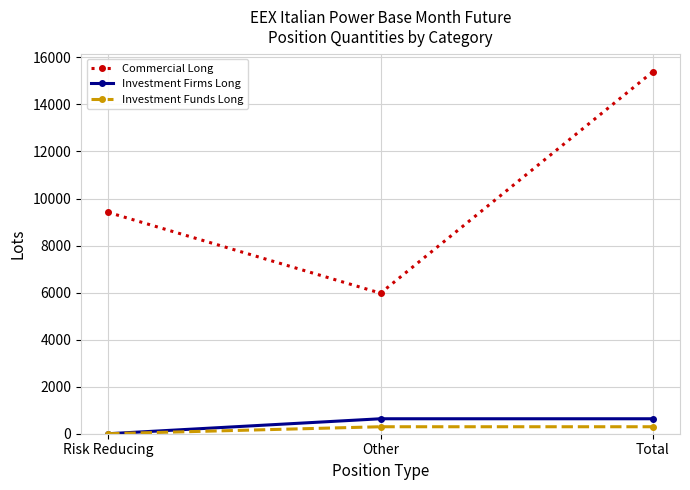

What is the label of the 3rd point from the left?

Total